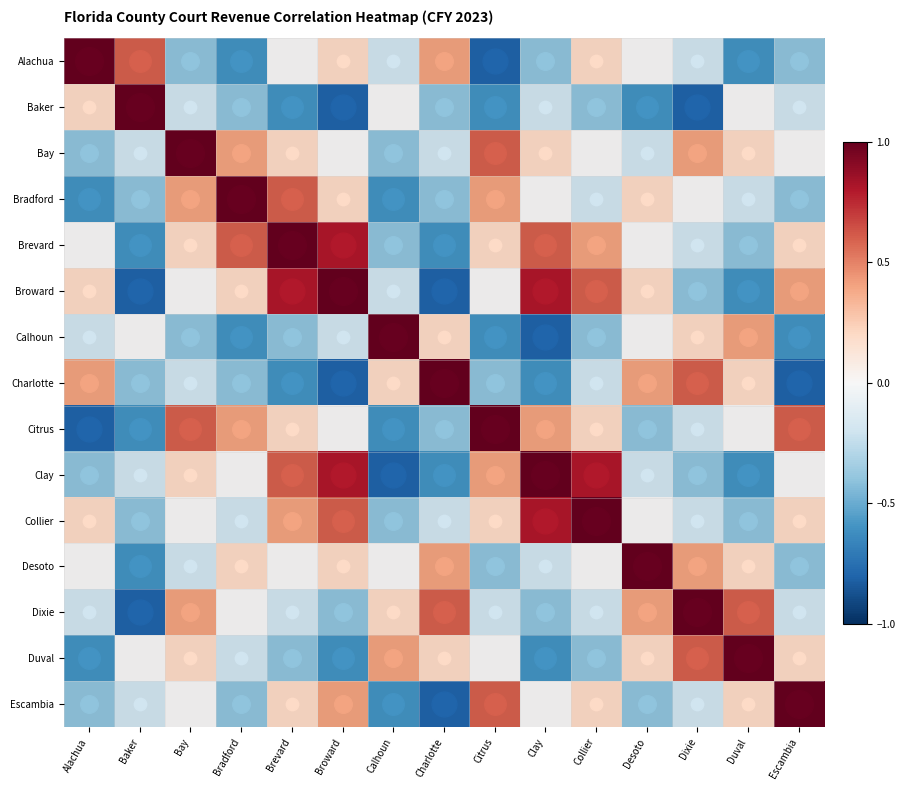

How many distinct data groups are displayed?

15